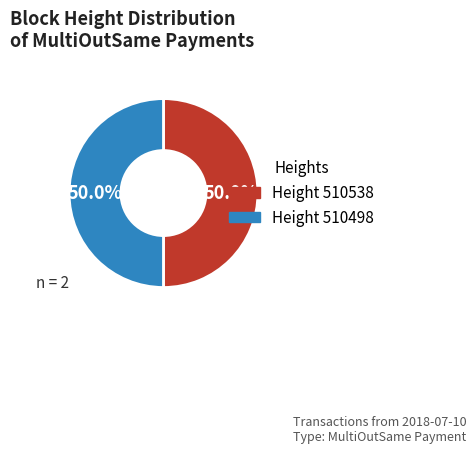

To the nearest percent, what is the average slice percentage?

50%